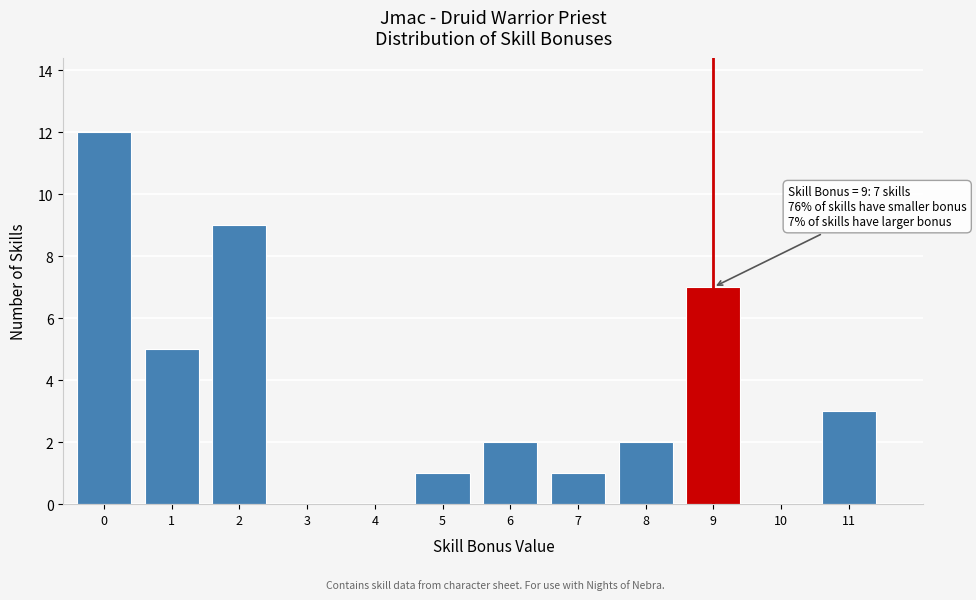

Reading left to right, transcribe all the data shown in this chart.

0=12	1=5	2=9	3=0	4=0	5=1	6=2	7=1	8=2	9=7	10=0	11=3